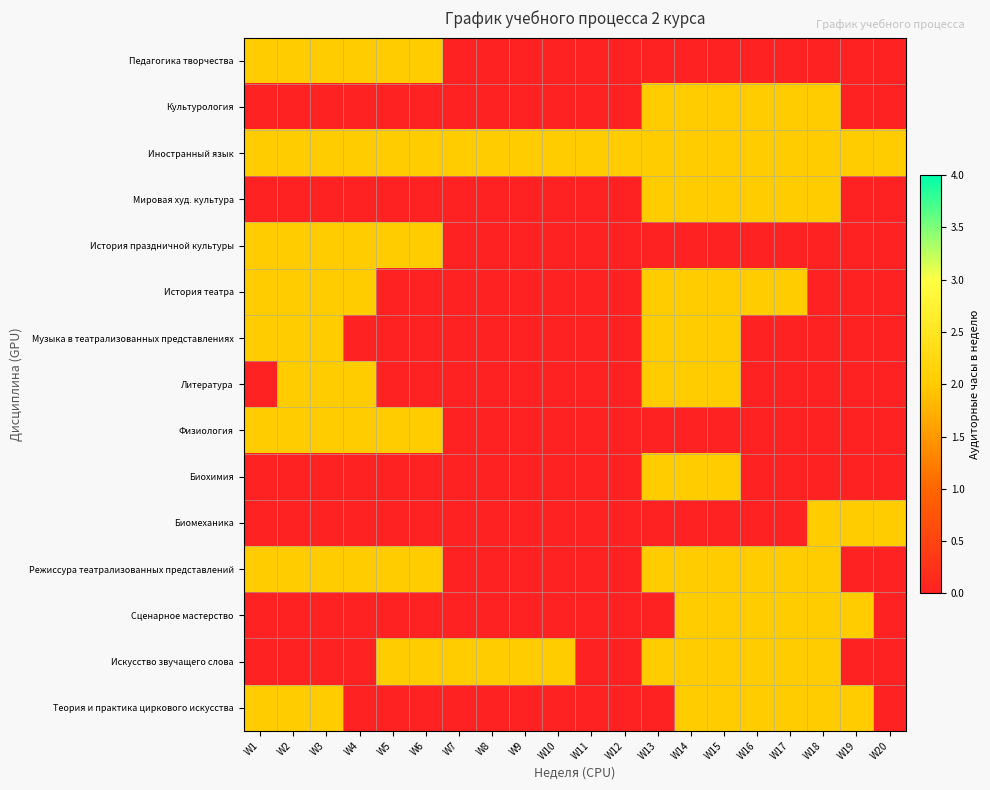

Which category has the lowest value across all series?

W7